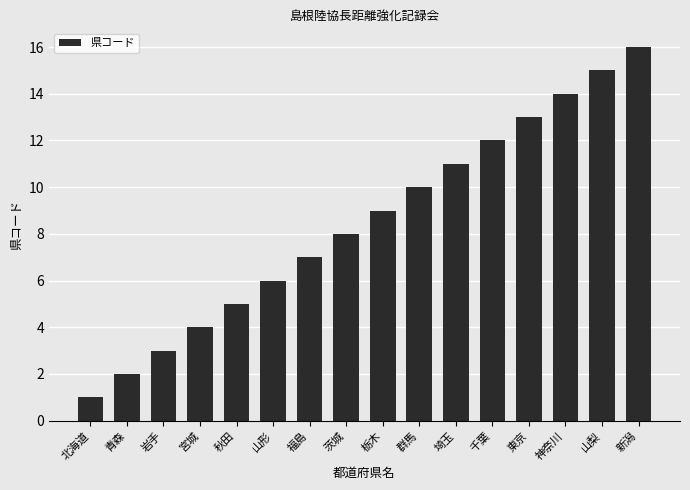

At which label is the value closest to 8?

茨城